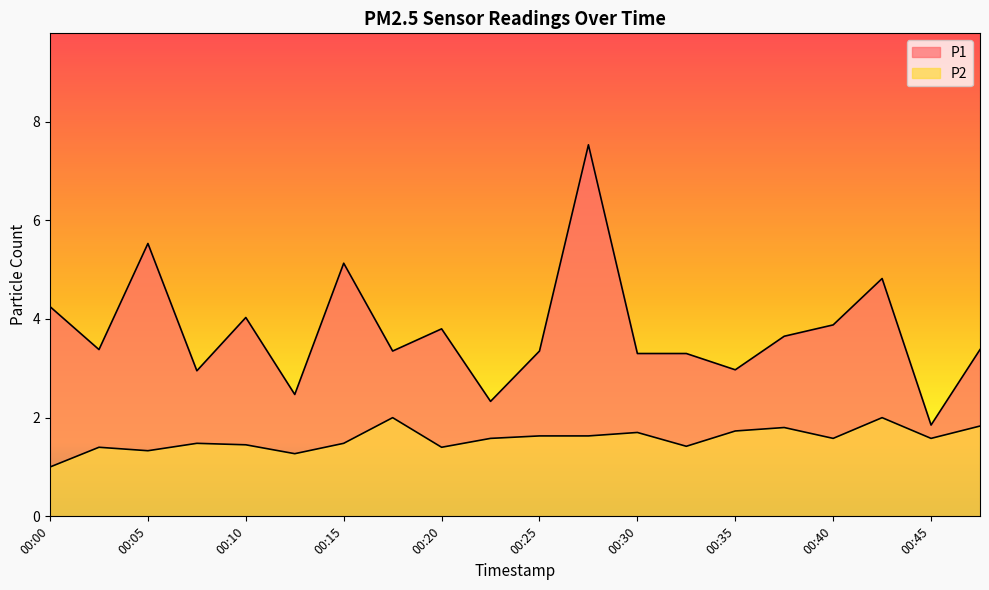

At which label does P1 reach its minimum?

00:45